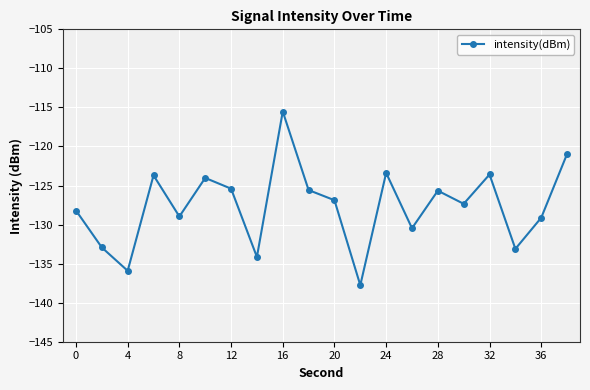

True or false: the data has more than 1 interior local peaks.

True